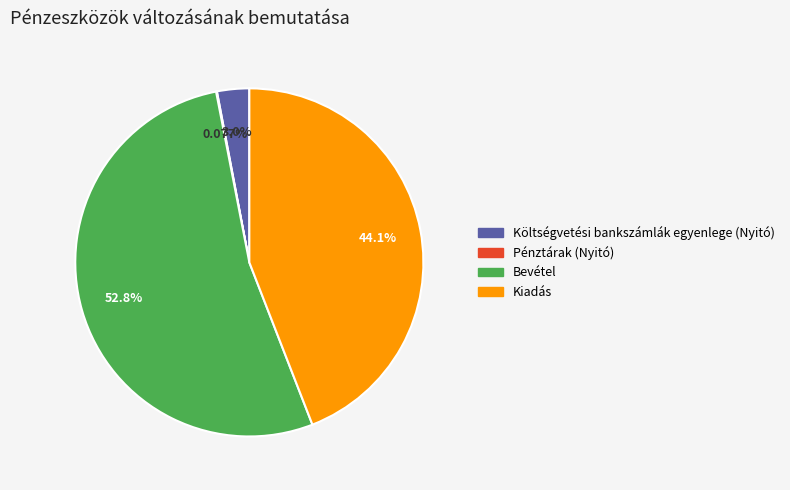

Combined, what portion of the pie is Költségvetési bankszámlák egyenlege (Nyitó) and Bevétel?

55.8%